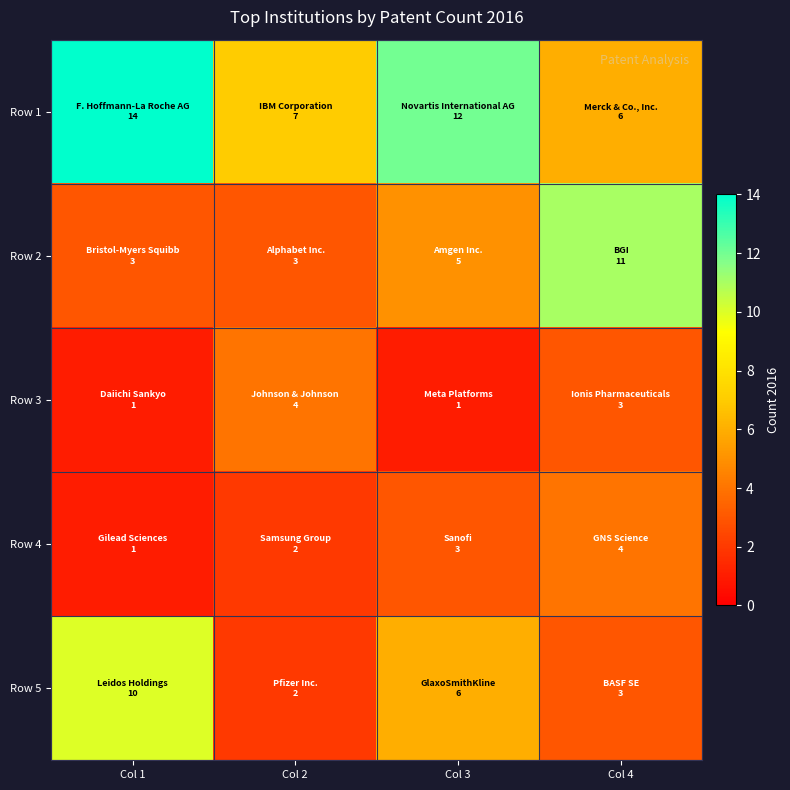

Which series has the largest total across all categories?

Row 1